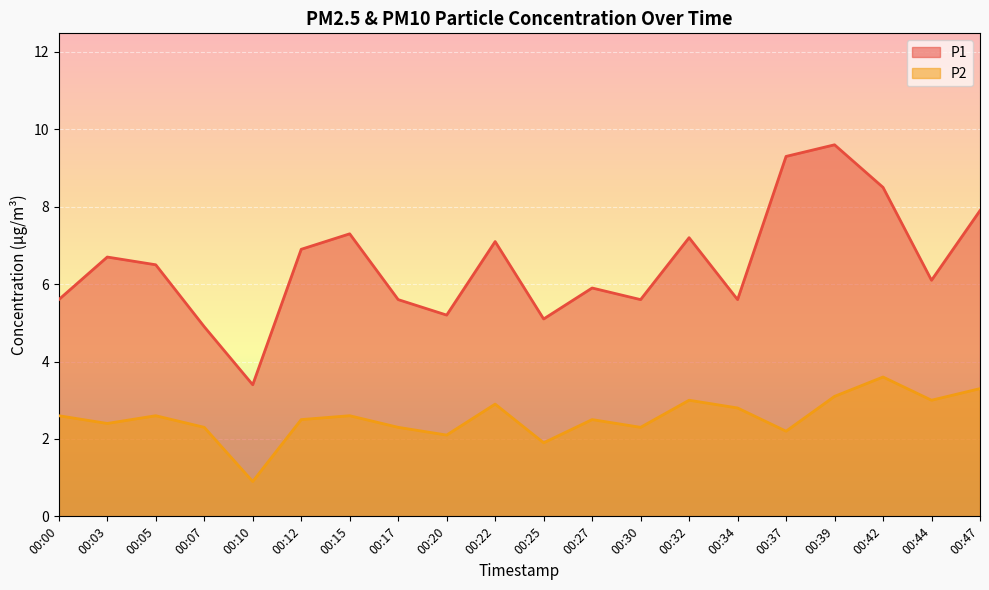

True or false: P2 and P1 intersect in this chart.

False